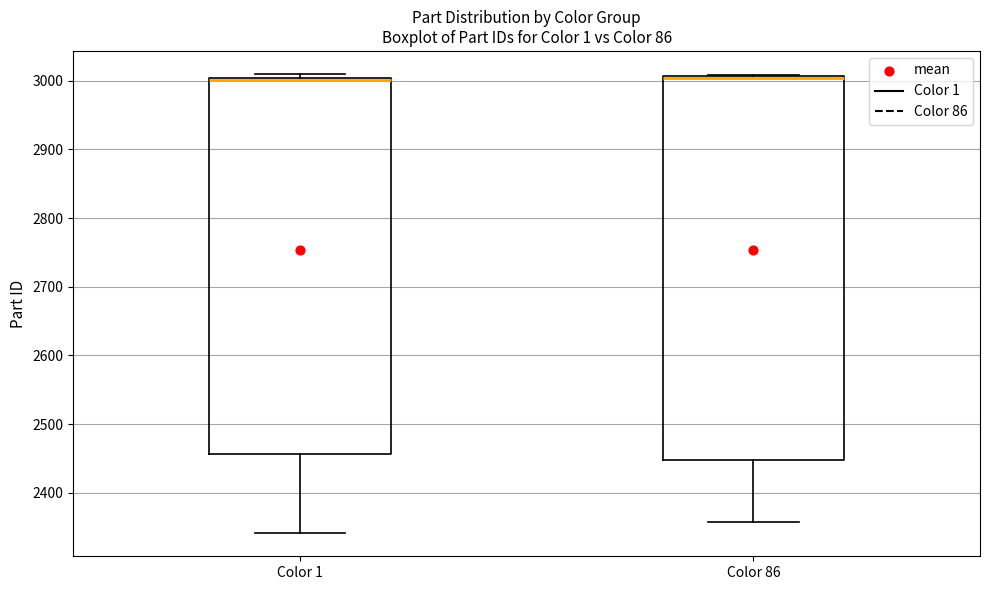

Reading left to right, transcribe this box plot: for each box, give where its median line is, the range the box spans, and where its two whiskers end, as read against the y-axis. The values are not printed on the chart, so give them approximately, as read against the axis.

Color 1: median 3000 (just below the box's upper edge), box 2460 to 3000, whiskers 2340 to 3010
Color 86: median 3000 (drawn on the box's upper edge), box 2450 to 3010, whiskers 2360 to 3010